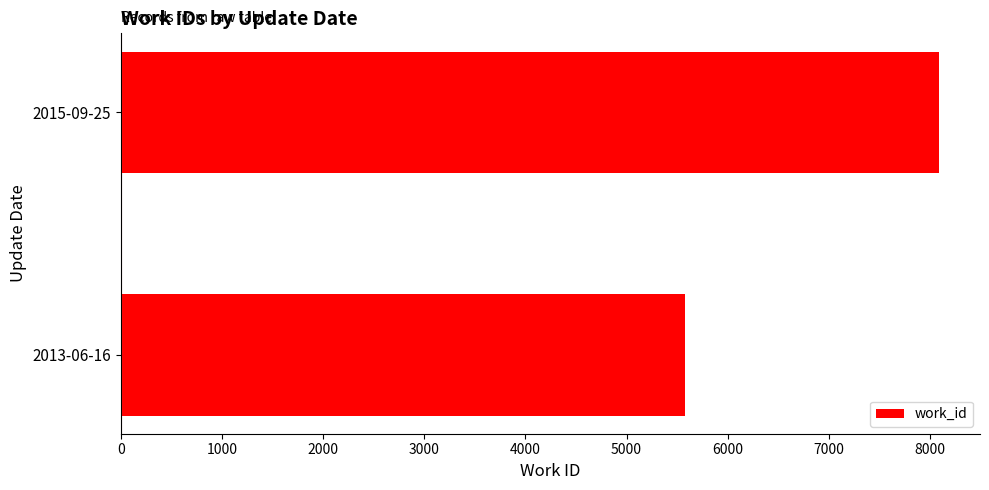

What is the sum of the values at 2015-09-25 and 2013-06-16?

13669